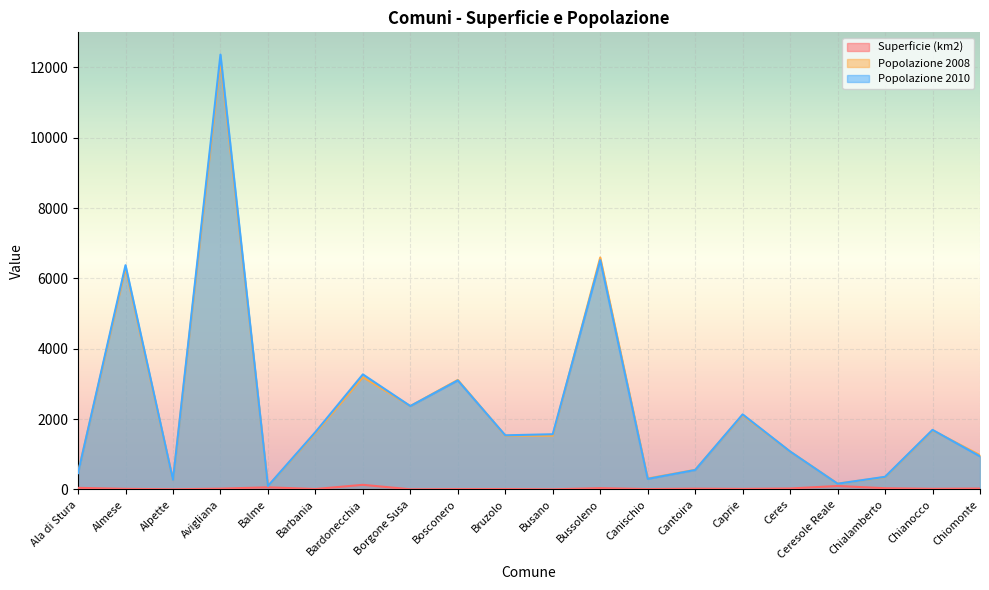

What are all the series names shown in the legend?

Superficie (km2), Popolazione 2008, Popolazione 2010